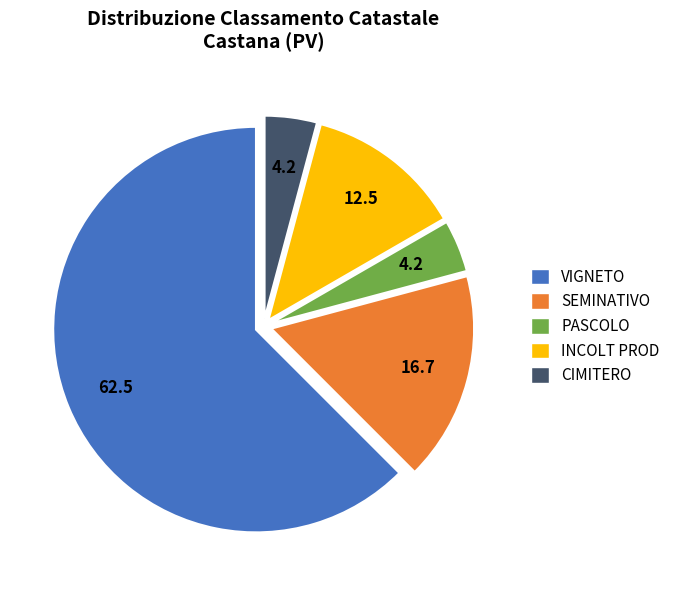

What is the ratio of the value at PASCOLO to the value at INCOLT PROD?

0.3